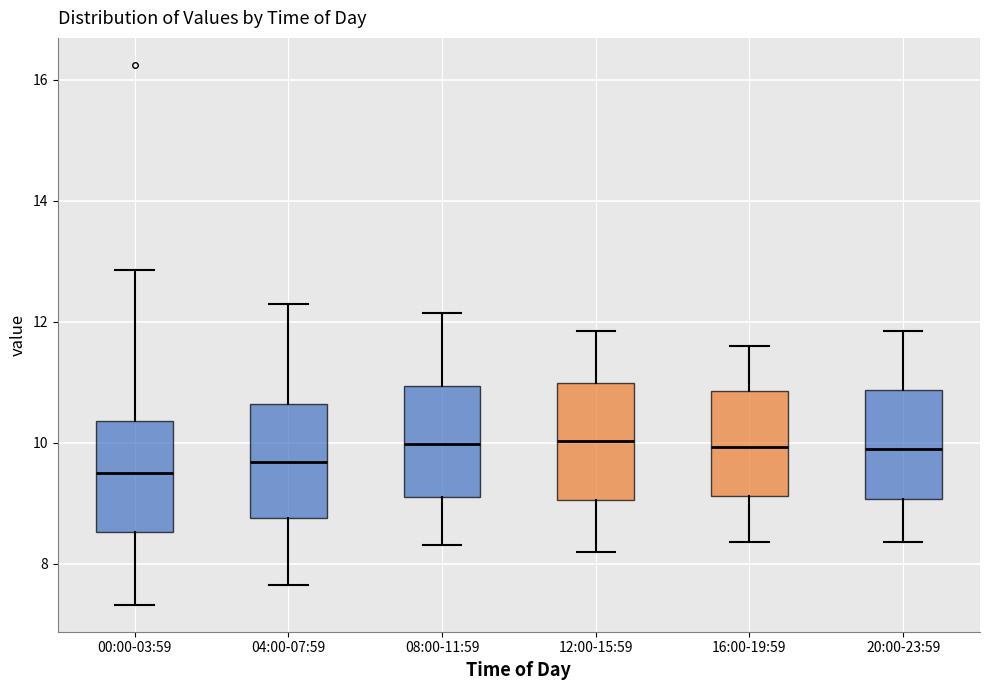

Reading left to right, read every box against the y-axis: the position of its median line, the range the box covers, and the ends of its whiskers. The values are not printed on the chart, so give them approximately, as read against the axis.

00:00-03:59: median 9.6, box 8.6 to 10.4, whiskers 7.4 to 12.8
04:00-07:59: median 9.6, box 8.8 to 10.6, whiskers 7.6 to 12.4
08:00-11:59: median 10.0, box 9.2 to 11.0, whiskers 8.4 to 12.2
12:00-15:59: median 10.0, box 9.0 to 11.0, whiskers 8.2 to 11.8
16:00-19:59: median 10.0, box 9.2 to 10.8, whiskers 8.4 to 11.6
20:00-23:59: median 10.0, box 9.0 to 10.8, whiskers 8.4 to 11.8